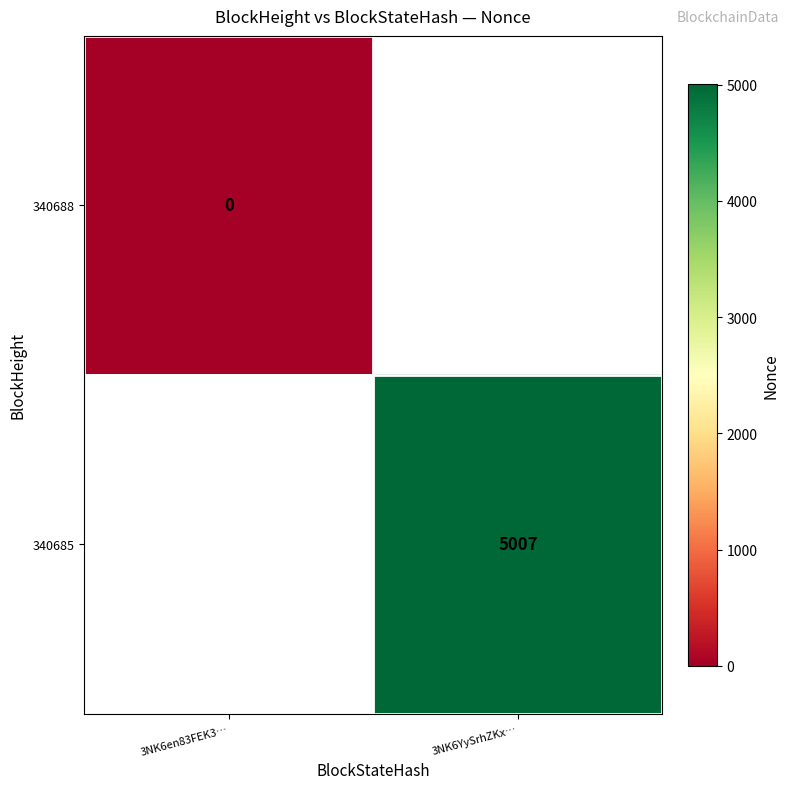

How many distinct data groups are displayed?

2